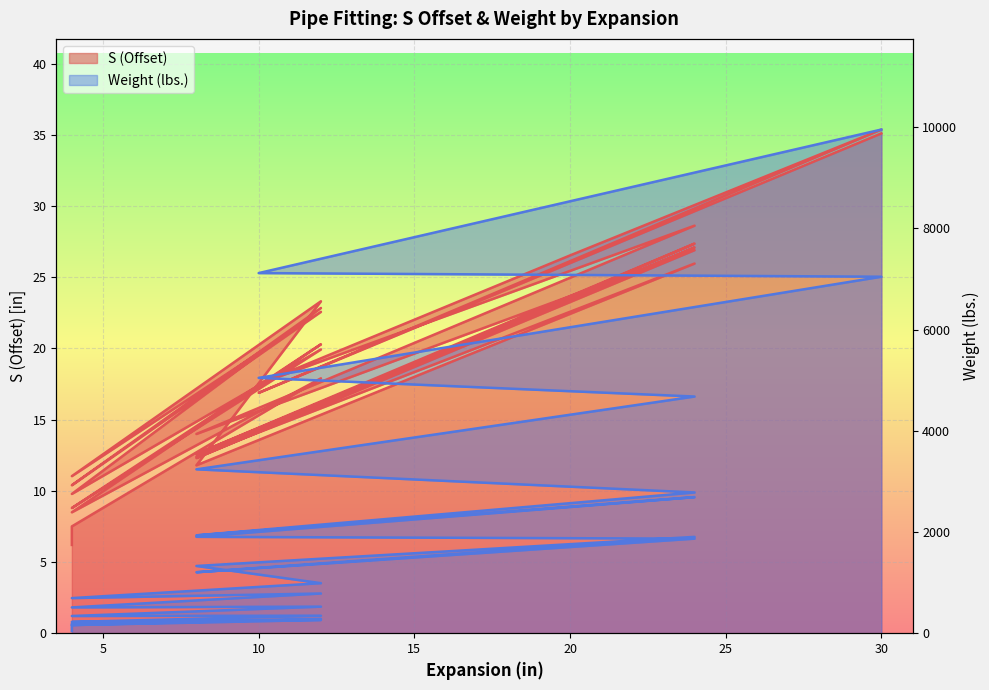

What is the total value across all series at 12?

18.9